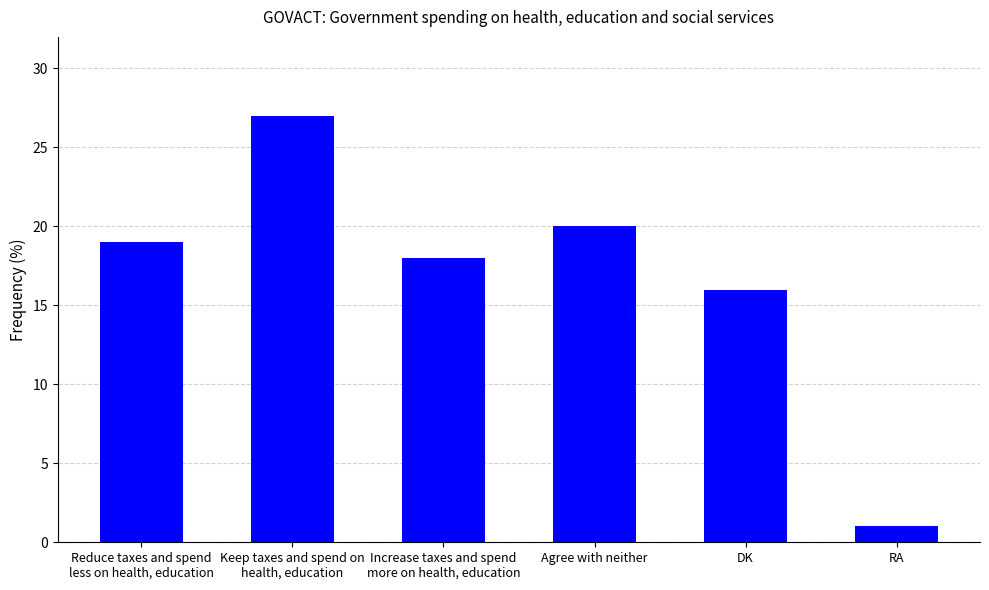

Are the bars grouped side by side (vs. stacked)?

No